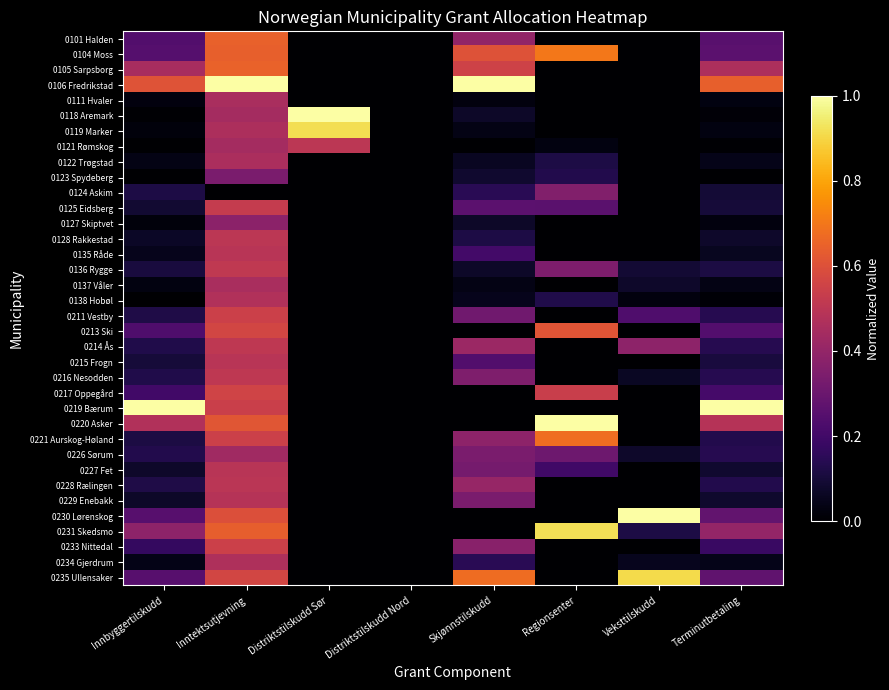

At Veksttilskudd, list the series in order from largest to smallest.

0230 Lørenskog, 0235 Ullensaker, 0214 Ås, 0211 Vestby, 0231 Skedsmo, 0136 Rygge, 0226 Sørum, 0137 Våler, 0216 Nesodden, 0234 Gjerdrum, 0138 Hobøl, 0101 Halden, 0104 Moss, 0105 Sarpsborg, 0106 Fredrikstad, 0111 Hvaler, 0118 Aremark, 0119 Marker, 0121 Rømskog, 0122 Trøgstad, 0123 Spydeberg, 0124 Askim, 0125 Eidsberg, 0127 Skiptvet, 0128 Rakkestad, 0135 Råde, 0213 Ski, 0215 Frogn, 0217 Oppegård, 0219 Bærum, 0220 Asker, 0221 Aurskog-Høland, 0227 Fet, 0228 Rælingen, 0229 Enebakk, 0233 Nittedal